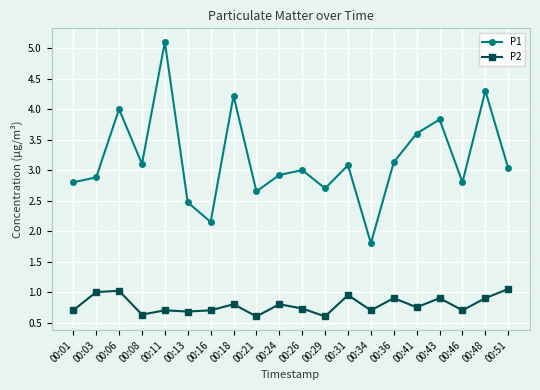

At which category does the chart reach its peak across all series?

00:11